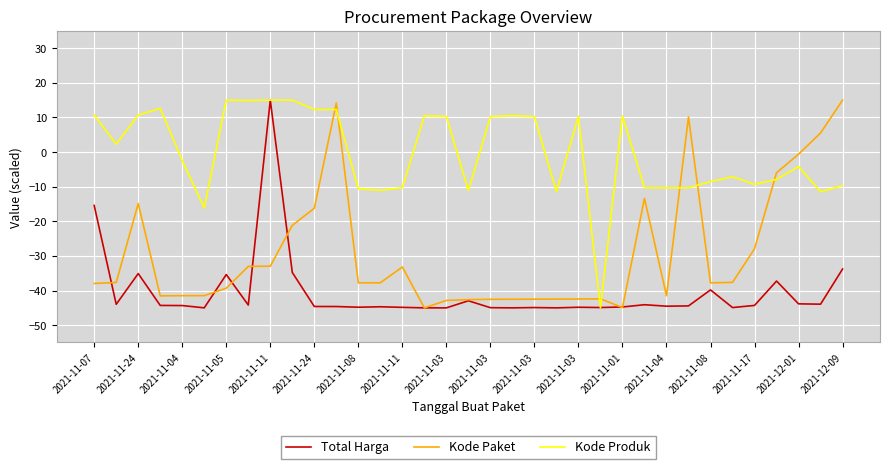

What is the maximum value for Total Harga?

15.0